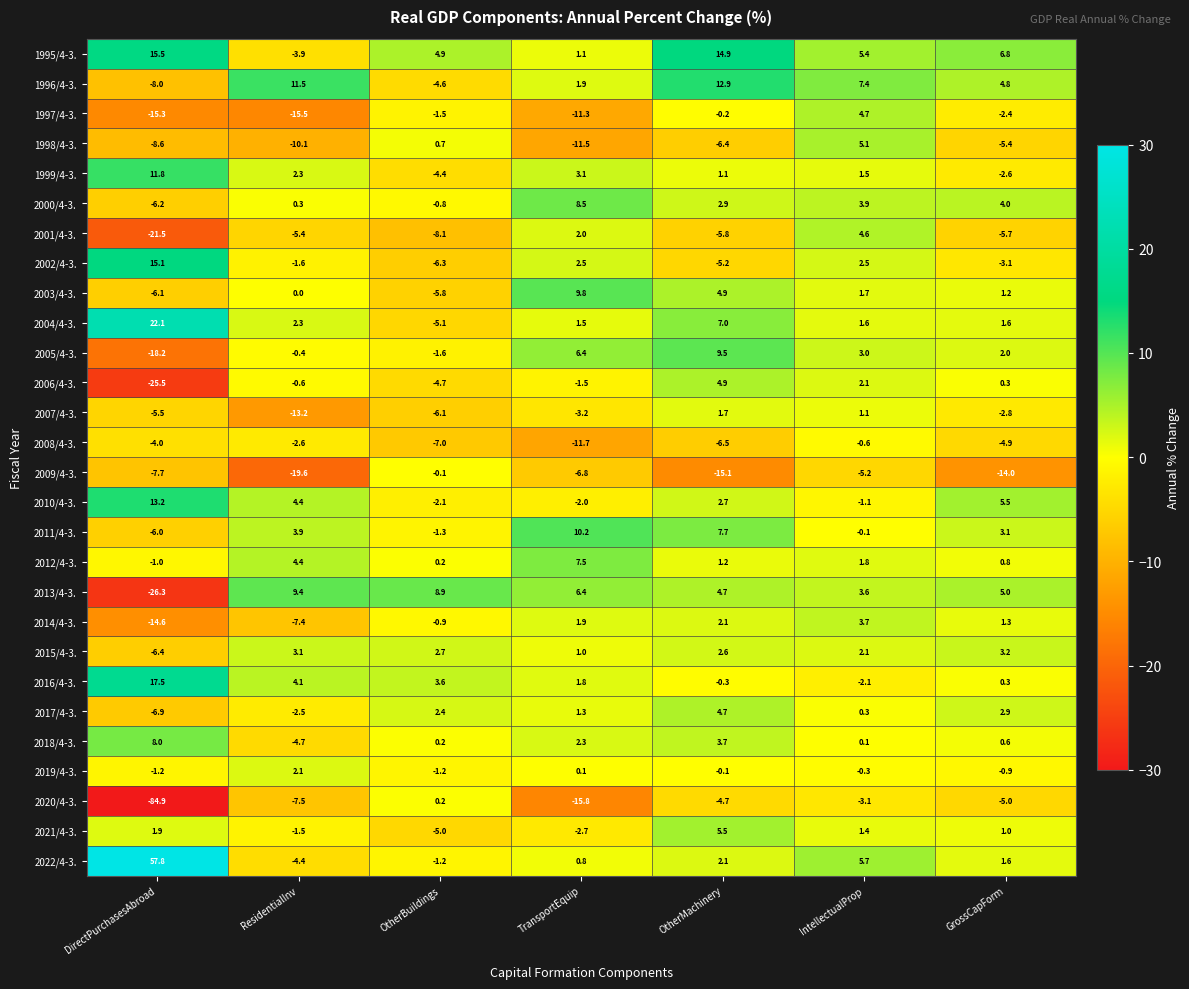

What is the total value across all series at OtherBuildings?

-44.0